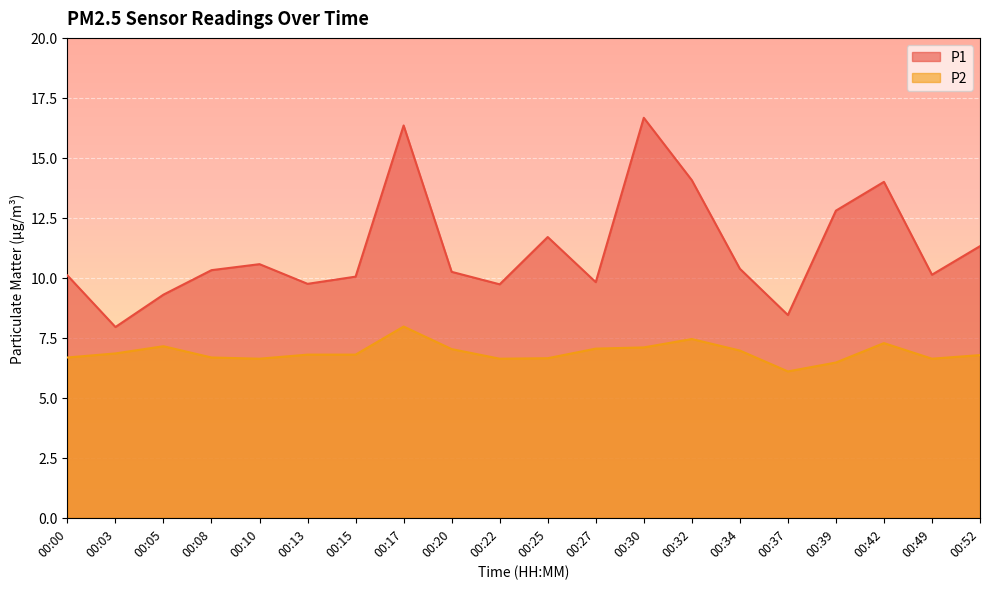

What is the difference between the second highest and minimum values in the P1 series?

8.4